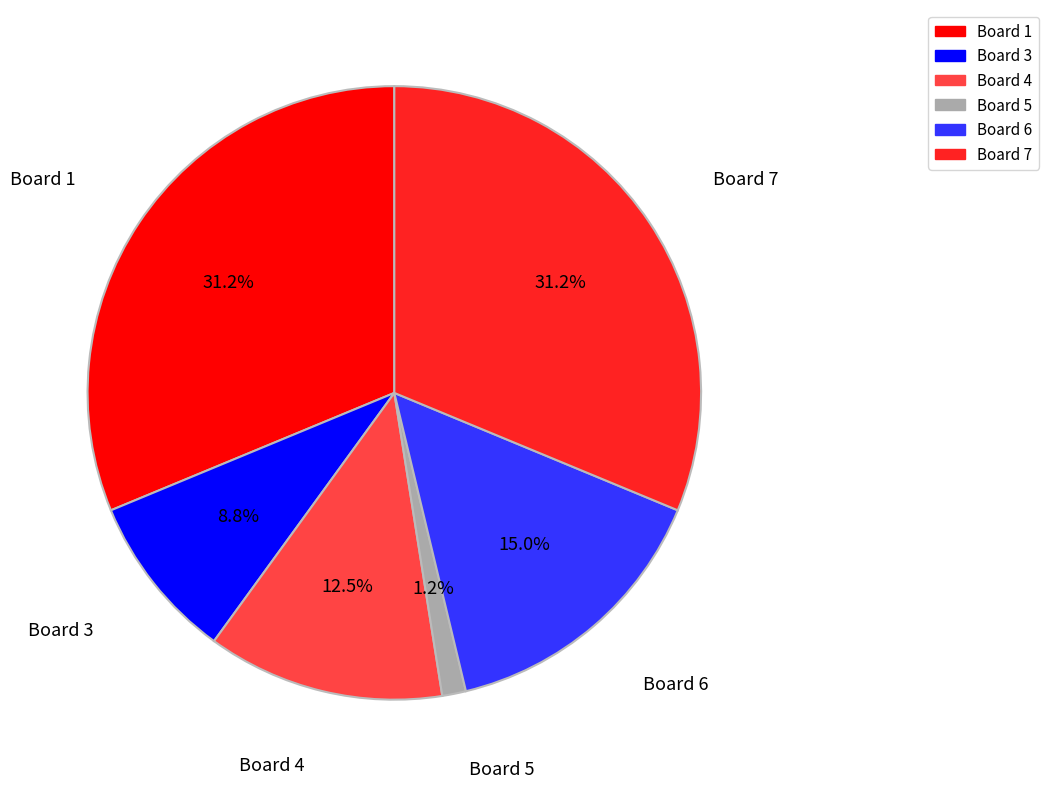

Between Board 3 and Board 7, which is larger?

Board 7